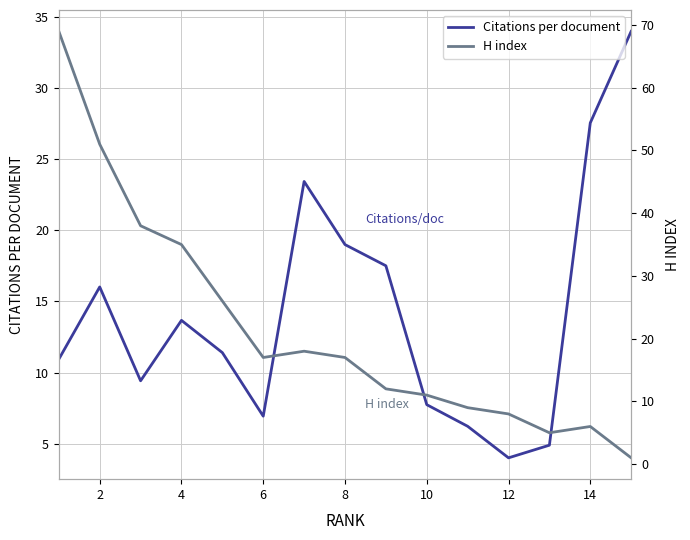

How many lines are shown in the chart?

2